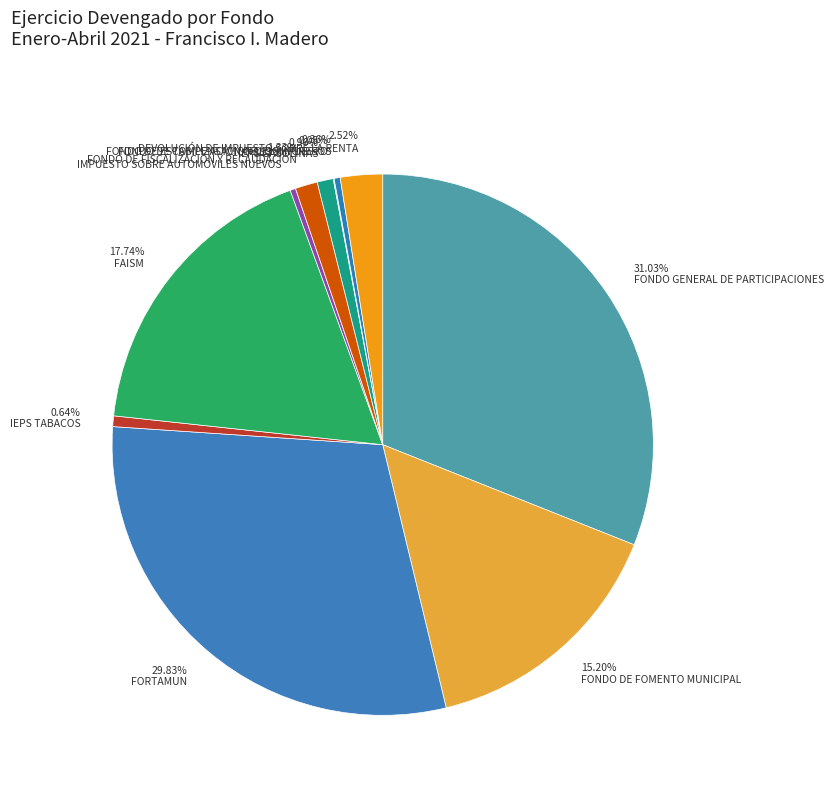

Approximately how many times larger is the value at 31.03% FONDO GENERAL DE PARTICIPACIONES compared to 0.33% IMPUESTO SOBRE AUTOMÓVILES NUEVOS?

93.9